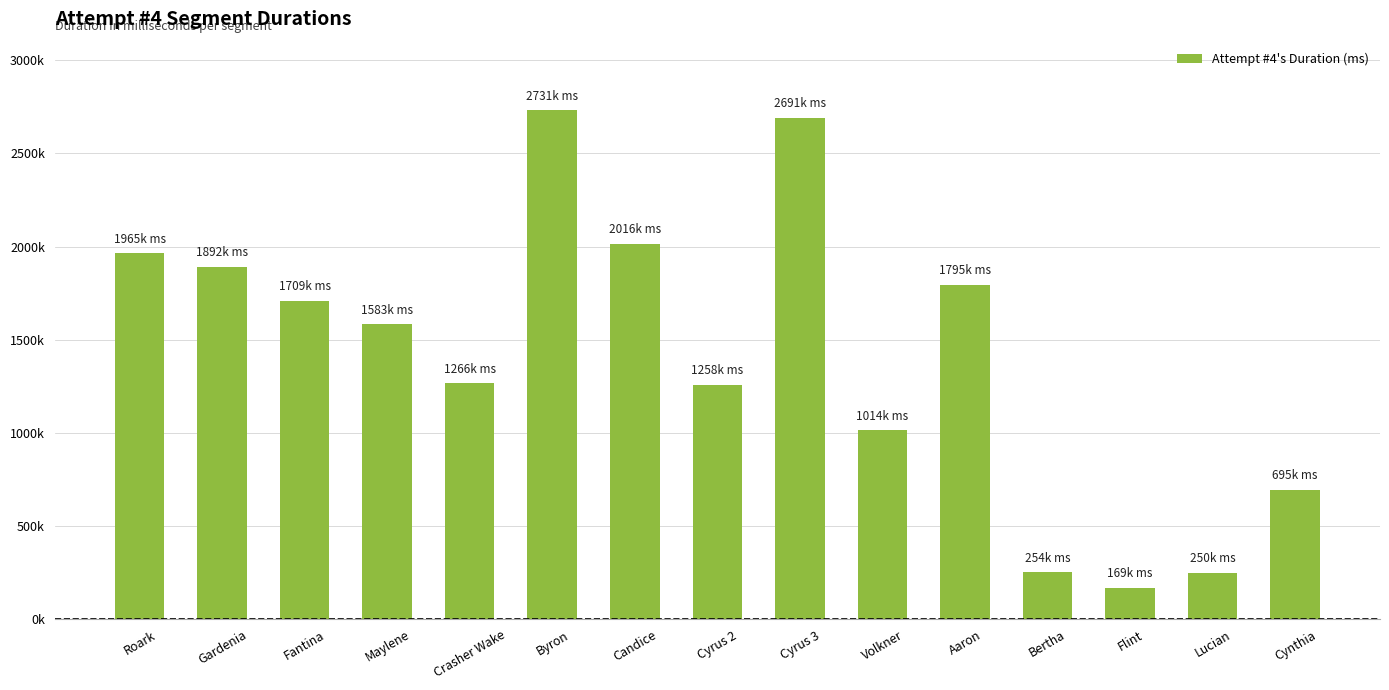

What is the label of the 12th bar from the right?

Maylene